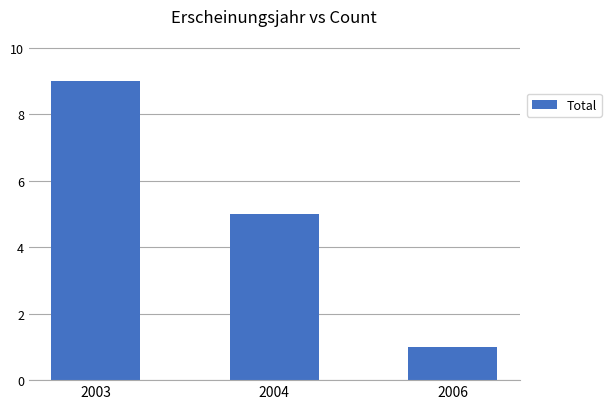

The chart shows a value of 7 at 2004. True or false?

False